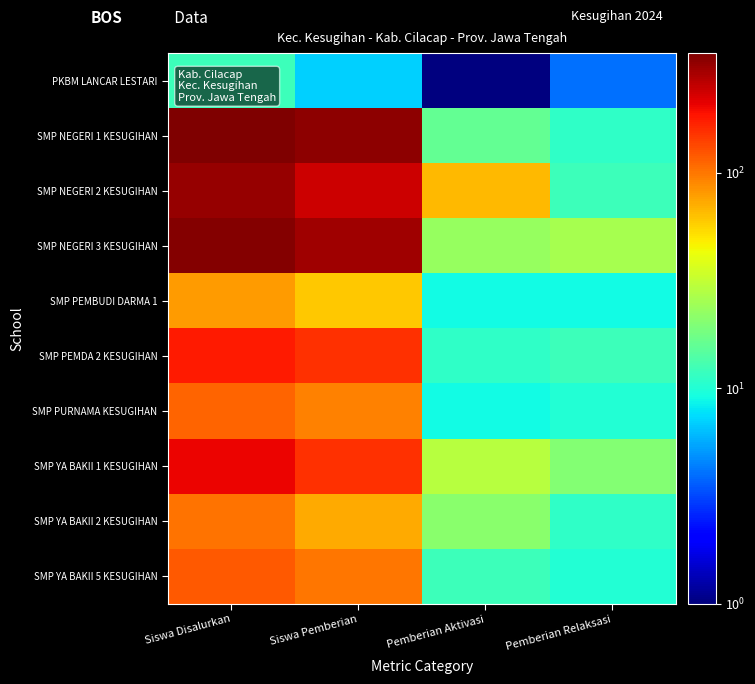

Reading left to right, transcribe all the data shown in this chart.

PKBM LANCAR LESTARI: Siswa Disalurkan=12	Siswa Pemberian=7	Pemberian Aktivasi=1	Pemberian Relaksasi=4
SMP NEGERI 1 KESUGIHAN: Siswa Disalurkan=360	Siswa Pemberian=333	Pemberian Aktivasi=16	Pemberian Relaksasi=11
SMP NEGERI 2 KESUGIHAN: Siswa Disalurkan=318	Siswa Pemberian=240	Pemberian Aktivasi=66	Pemberian Relaksasi=12
SMP NEGERI 3 KESUGIHAN: Siswa Disalurkan=350	Siswa Pemberian=301	Pemberian Aktivasi=23	Pemberian Relaksasi=26
SMP PEMBUDI DARMA 1: Siswa Disalurkan=79	Siswa Pemberian=61	Pemberian Aktivasi=9	Pemberian Relaksasi=9
SMP PEMDA 2 KESUGIHAN: Siswa Disalurkan=180	Siswa Pemberian=157	Pemberian Aktivasi=11	Pemberian Relaksasi=12
SMP PURNAMA KESUGIHAN: Siswa Disalurkan=113	Siswa Pemberian=94	Pemberian Aktivasi=9	Pemberian Relaksasi=10
SMP YA BAKII 1 KESUGIHAN: Siswa Disalurkan=204	Siswa Pemberian=155	Pemberian Aktivasi=29	Pemberian Relaksasi=20
SMP YA BAKII 2 KESUGIHAN: Siswa Disalurkan=104	Siswa Pemberian=72	Pemberian Aktivasi=21	Pemberian Relaksasi=11
SMP YA BAKII 5 KESUGIHAN: Siswa Disalurkan=122	Siswa Pemberian=100	Pemberian Aktivasi=12	Pemberian Relaksasi=10